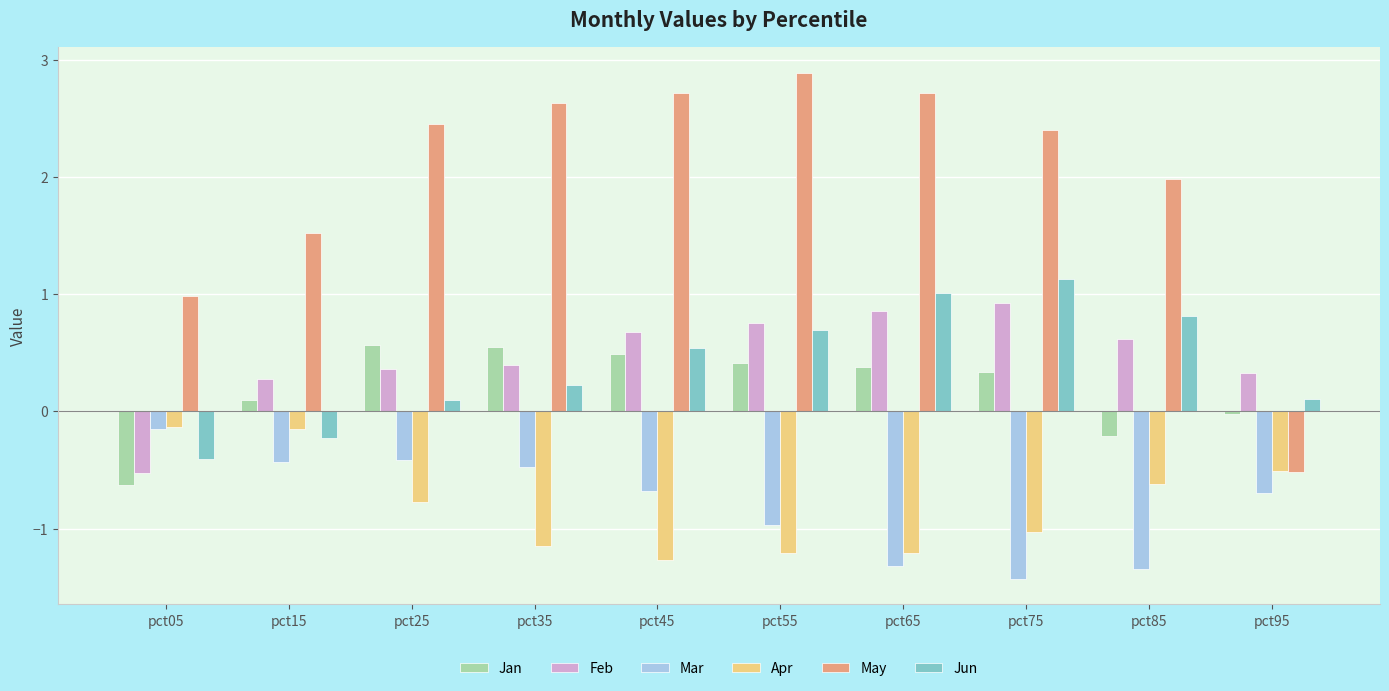

What is the spread (max minus min) of values at pct45?

4.0